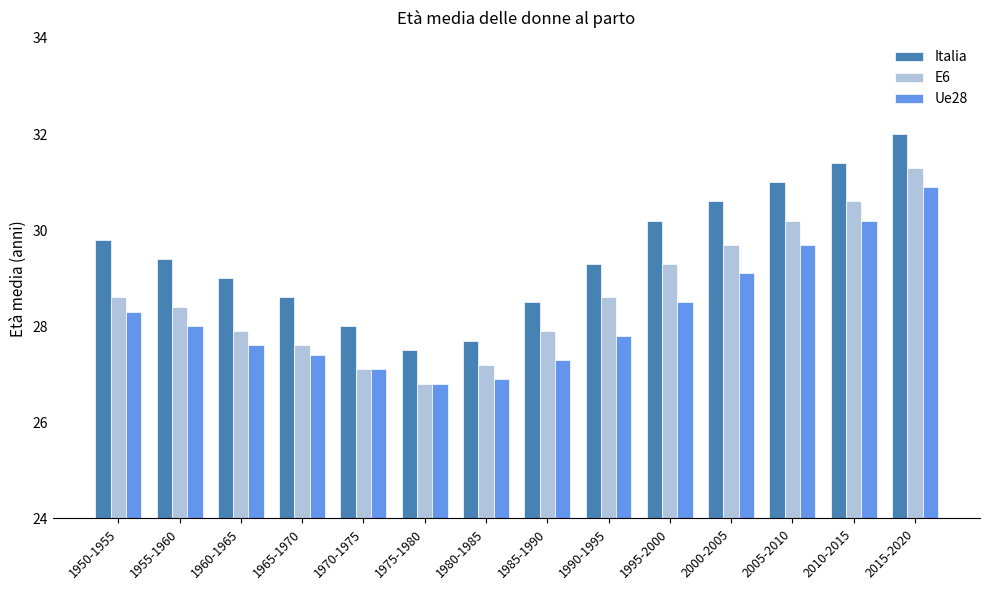

What is the average value of the Ue28 series?

28.3